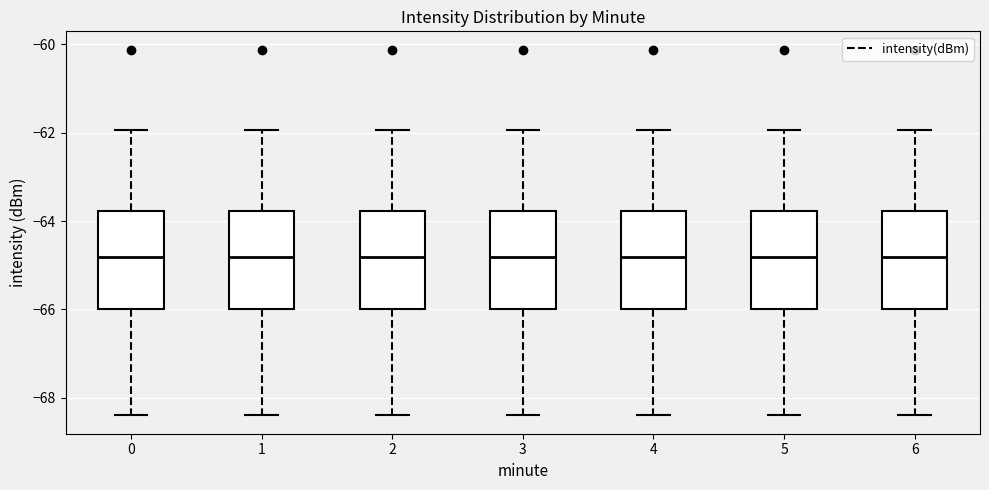

Where does the median line of the box at x = 4 sit on the y-axis? The values are not printed on the chart, so give them approximately, as read against the axis.

-64.8